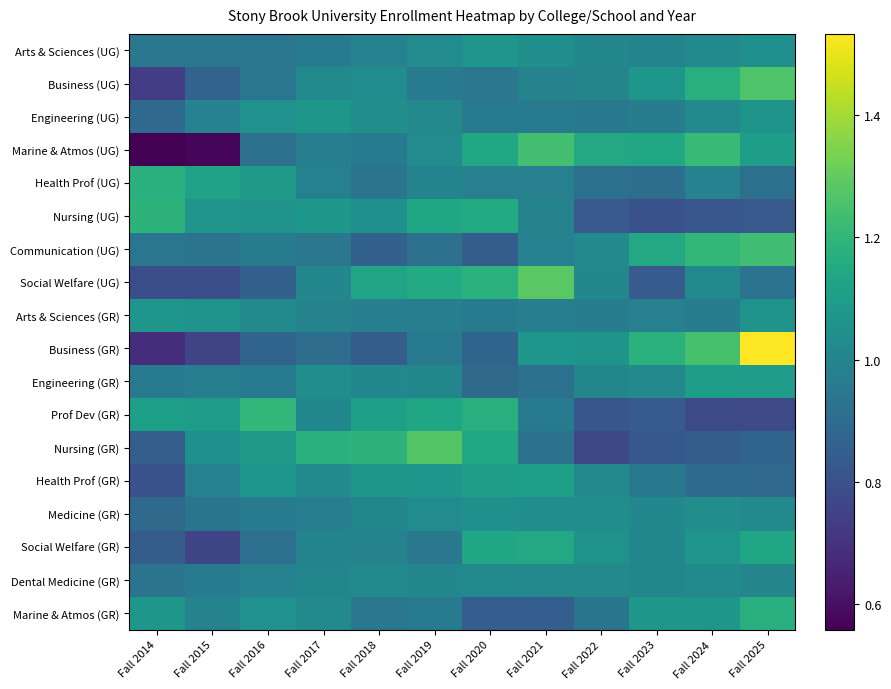

At how many categories does at least one series exceed 0?

12